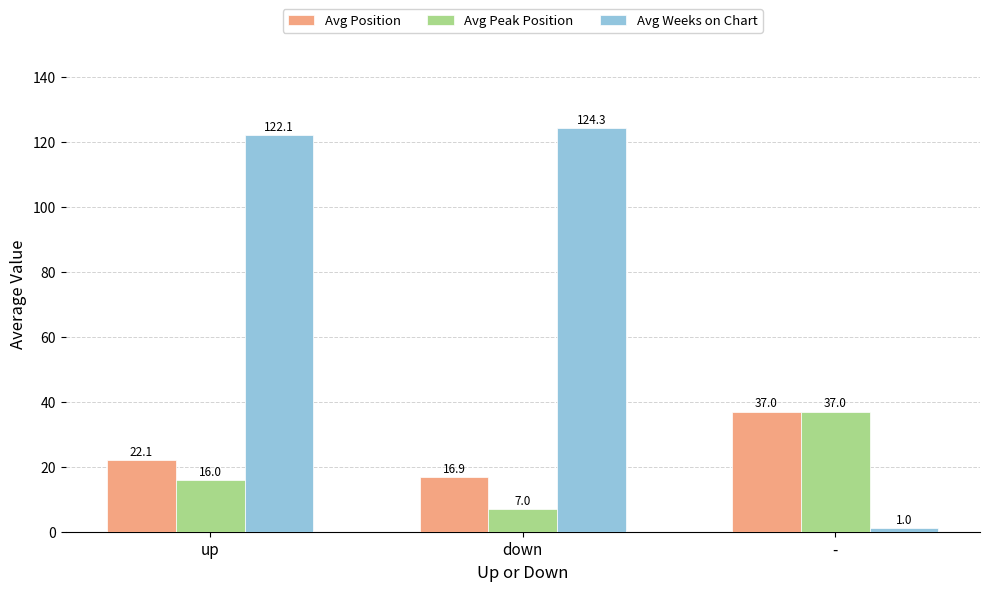

What is the value of the Avg Weeks on Chart bar at the 3rd from the left?

1.0